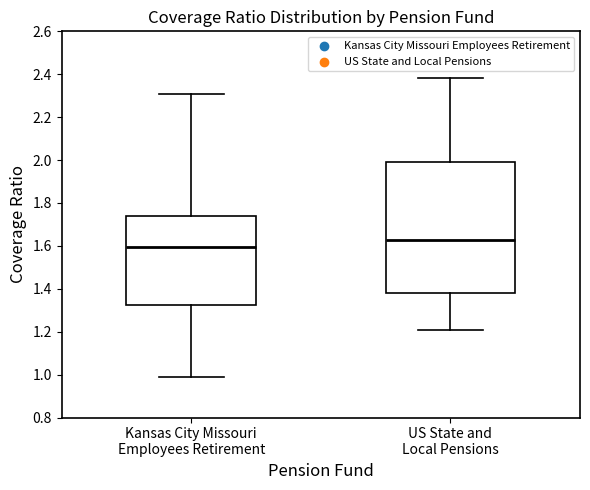

Reading left to right, transcribe this box plot: for each box, give where its median line is, the range the box spans, and where its two whiskers end, as read against the y-axis. The values are not printed on the chart, so give them approximately, as read against the axis.

Kansas City Missouri Employees Retirement: median 1.60, box 1.32 to 1.74, whiskers 1.00 to 2.30
US State and Local Pensions: median 1.62, box 1.38 to 2.00, whiskers 1.20 to 2.38